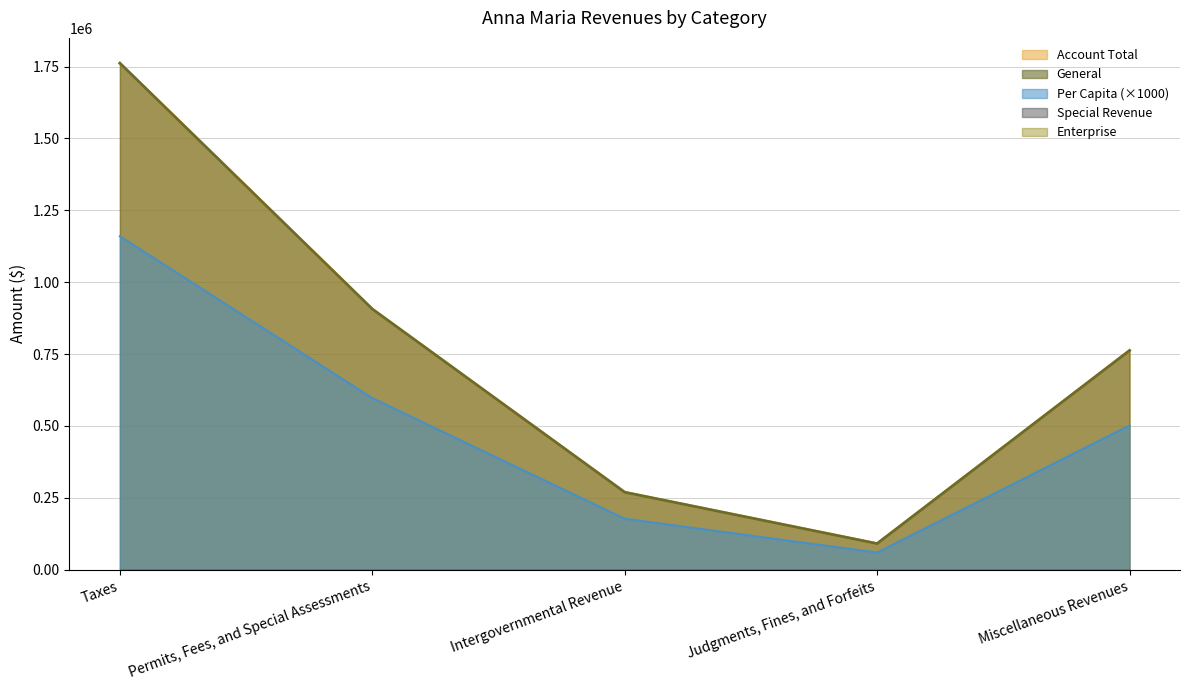

Reading left to right, what are all the values shown in this chart?

General: Taxes=1761725	Permits, Fees, and Special Assessments=906642	Intergovernmental Revenue=269475	Judgments, Fines, and Forfeits=90848	Miscellaneous Revenues=762400
Account Total: Taxes=1761725	Permits, Fees, and Special Assessments=906642	Intergovernmental Revenue=269475	Judgments, Fines, and Forfeits=90848	Miscellaneous Revenues=762400
Per Capita: Taxes=1159790	Permits, Fees, and Special Assessments=596870	Intergovernmental Revenue=177400	Judgments, Fines, and Forfeits=59810	Miscellaneous Revenues=501910